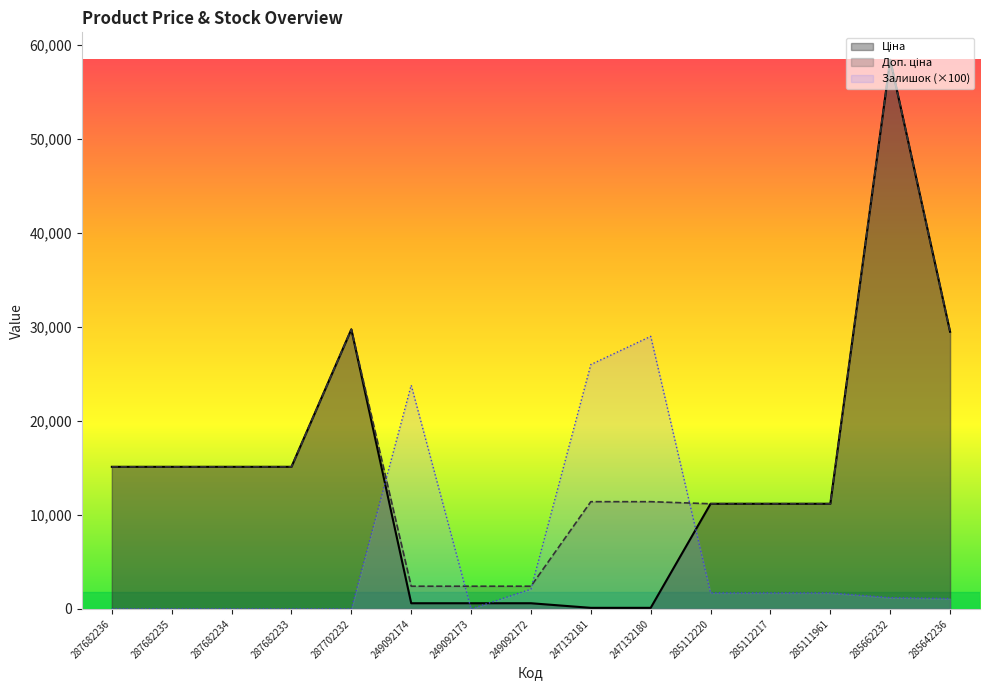

True or false: Доп. ціна and Ціна cross at least once.

False